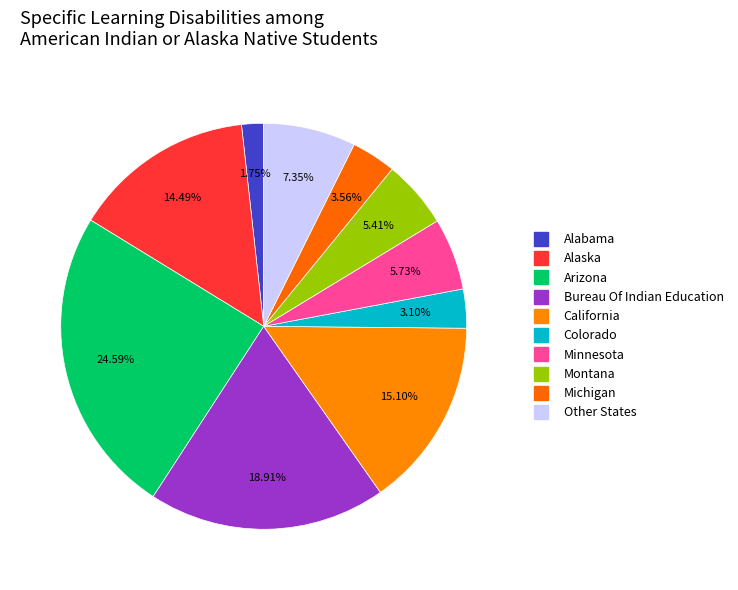

How many segments does this pie chart have?

10